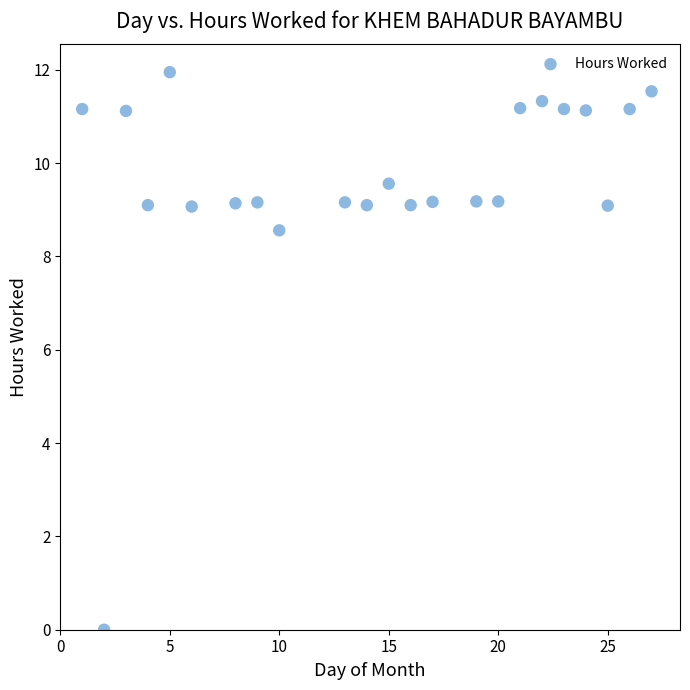

What Y value in the scatter plot is closest to 5?

8.6